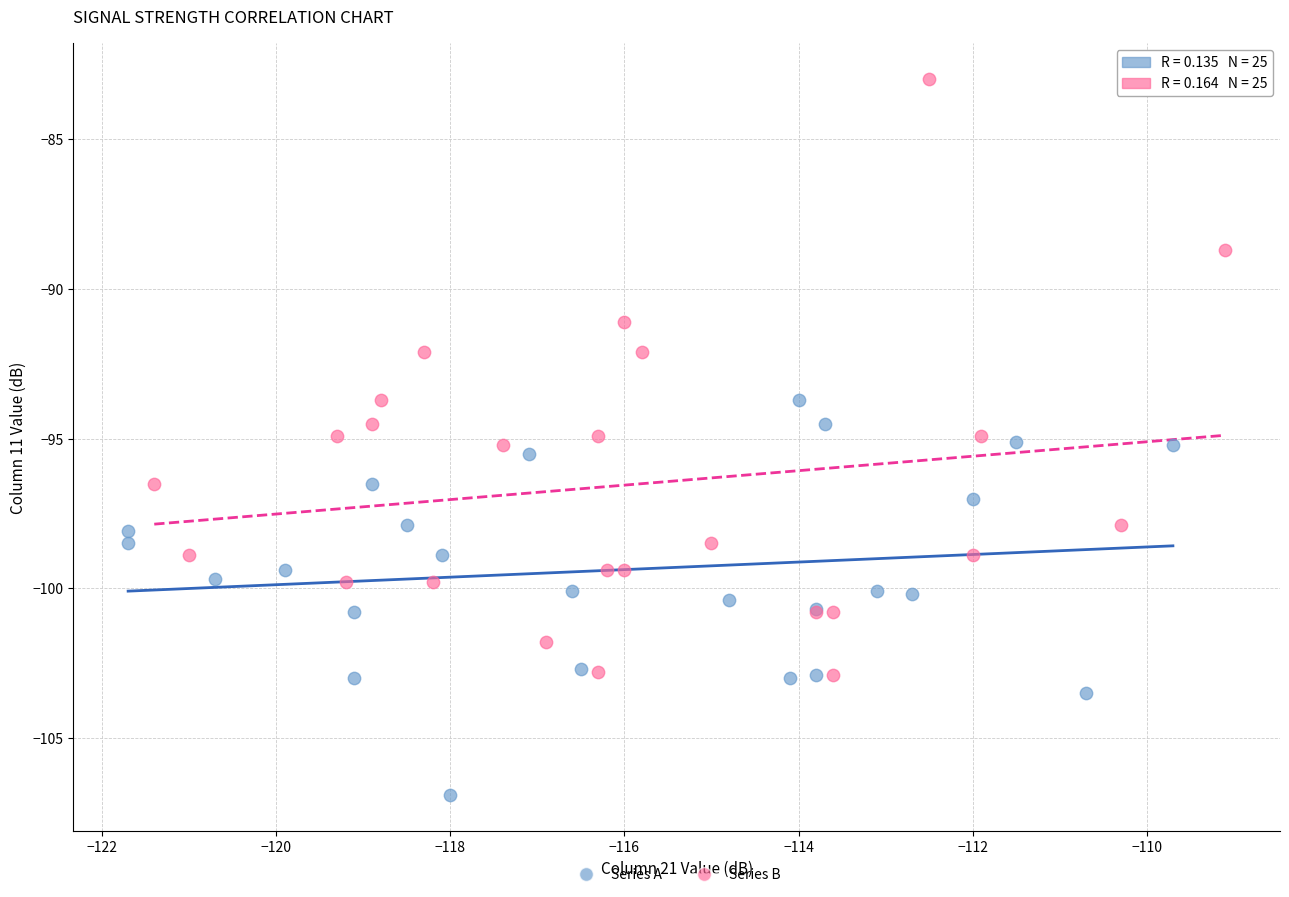

Which series has the widest spread of Y values?

Series B